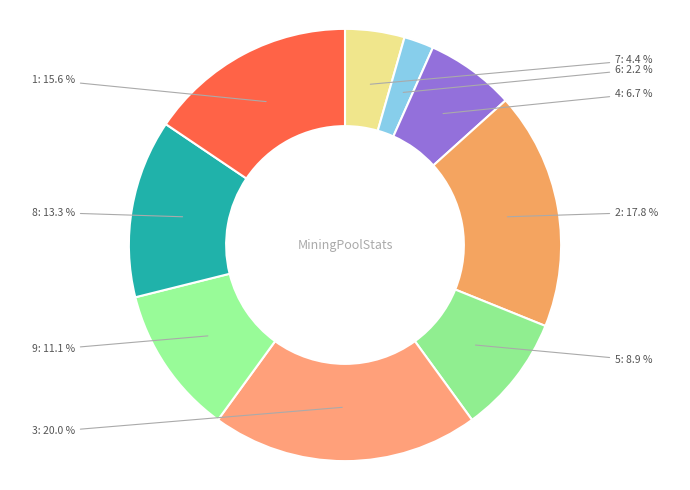

To the nearest percent, what is the average slice percentage?

11%